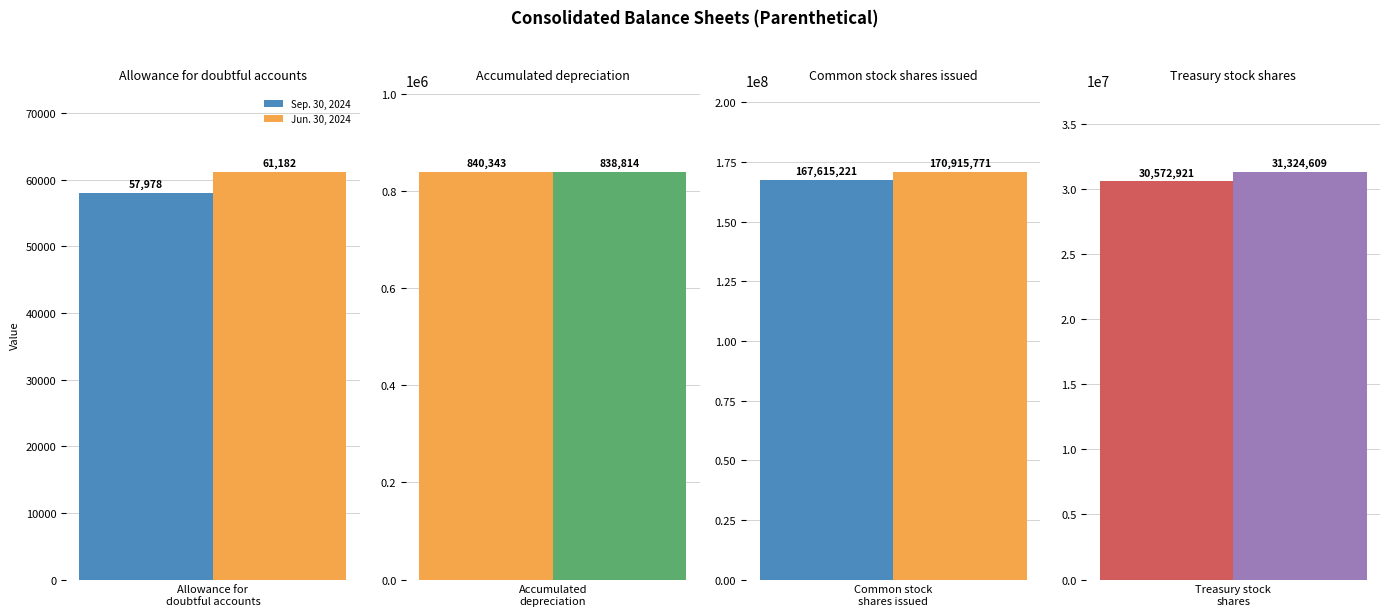

What position from the left is Allowance for
doubtful accounts?

1